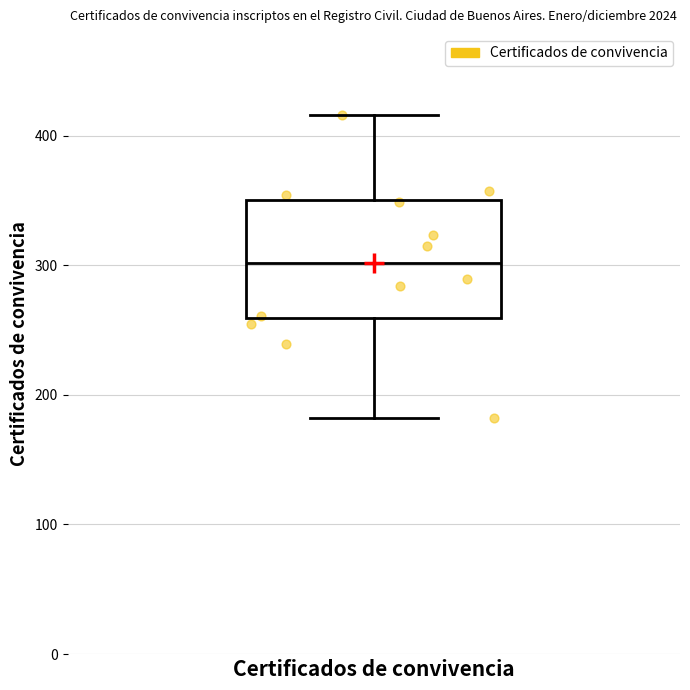

Read this box plot against the y-axis: the position of the median line, the range covered by the box, and the ends of both whiskers. The values are not printed on the chart, so give them approximately, as read against the axis.

median 300, box 260 to 350, whiskers 180 to 420